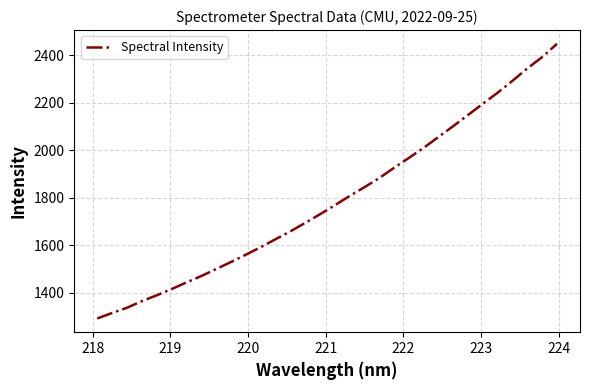

What is the greatest value displayed?

2448.8